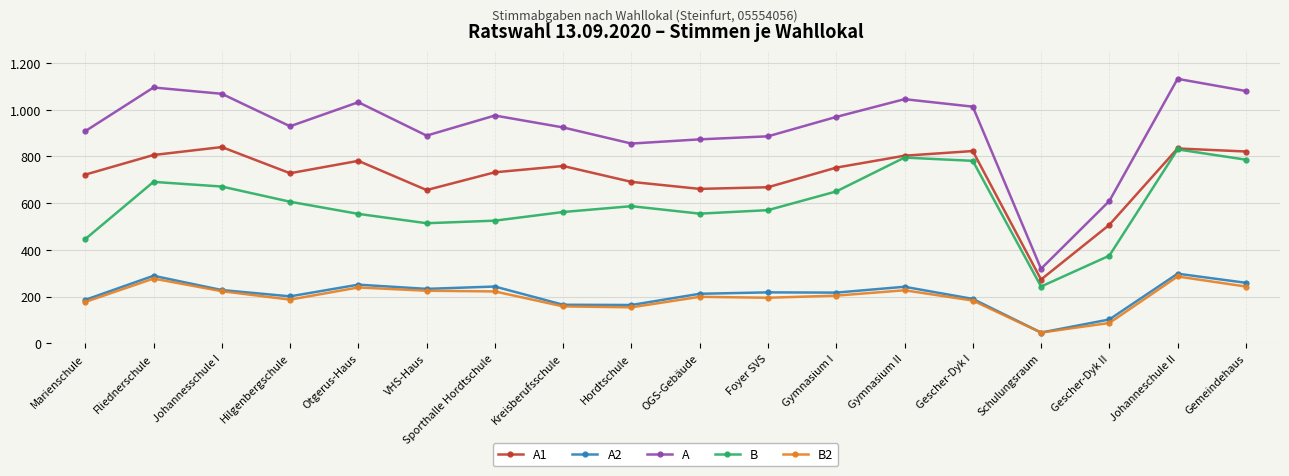

At which category does B reach its first local valley?

VHS-Haus